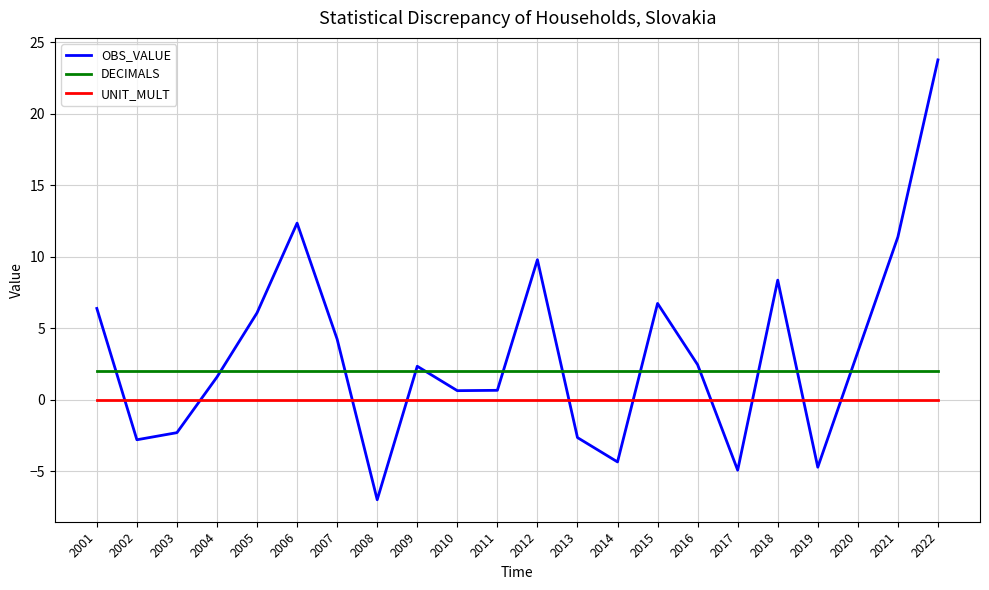

What is the difference between the highest and lowest values at 2013?

4.6